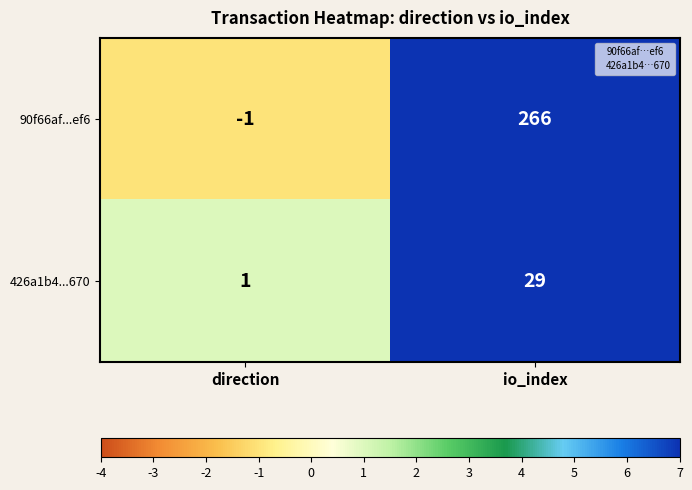

What is the difference between the 426a1b4...670 values at io_index and direction?

28